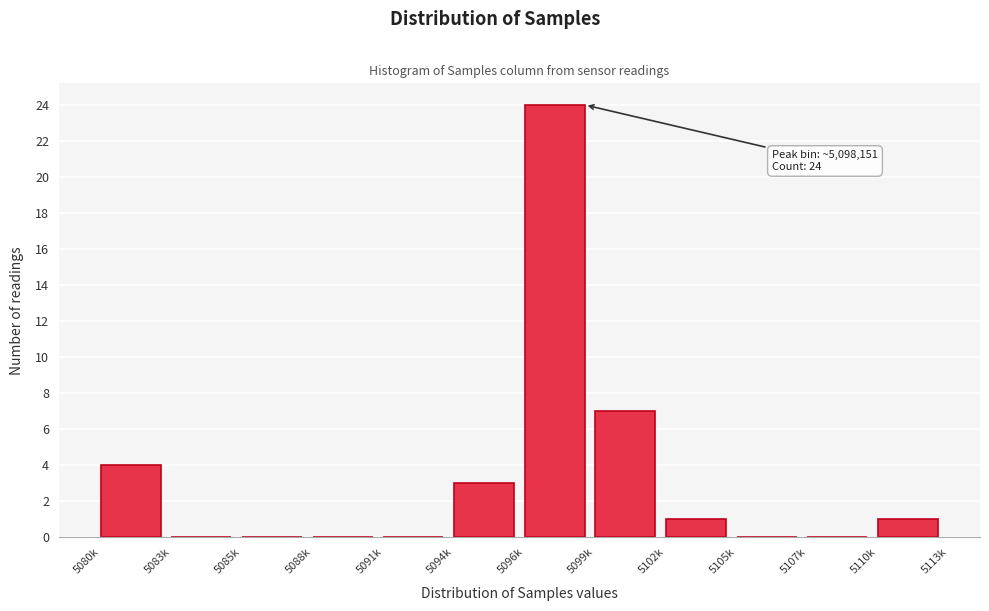

Reading left to right, list all the values displayed in this chart.

5080k=4	5083k=0	5085k=0	5088k=0	5091k=0	5094k=3	5096k=24	5099k=7	5102k=1	5105k=0	5107k=0	5110k=1